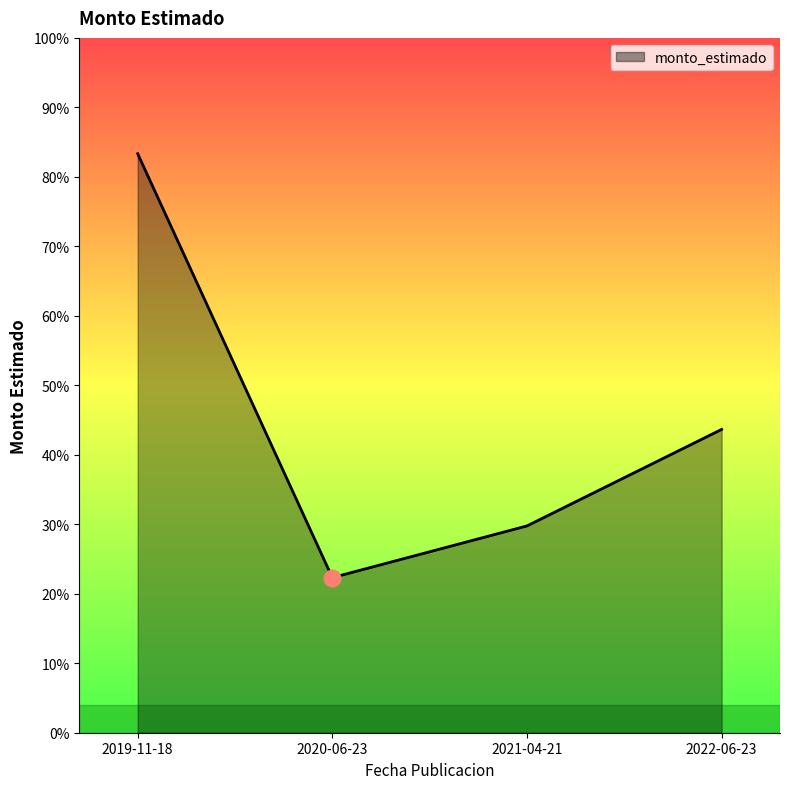

True or false: the data shows 91842410 at 2021-04-21.

False